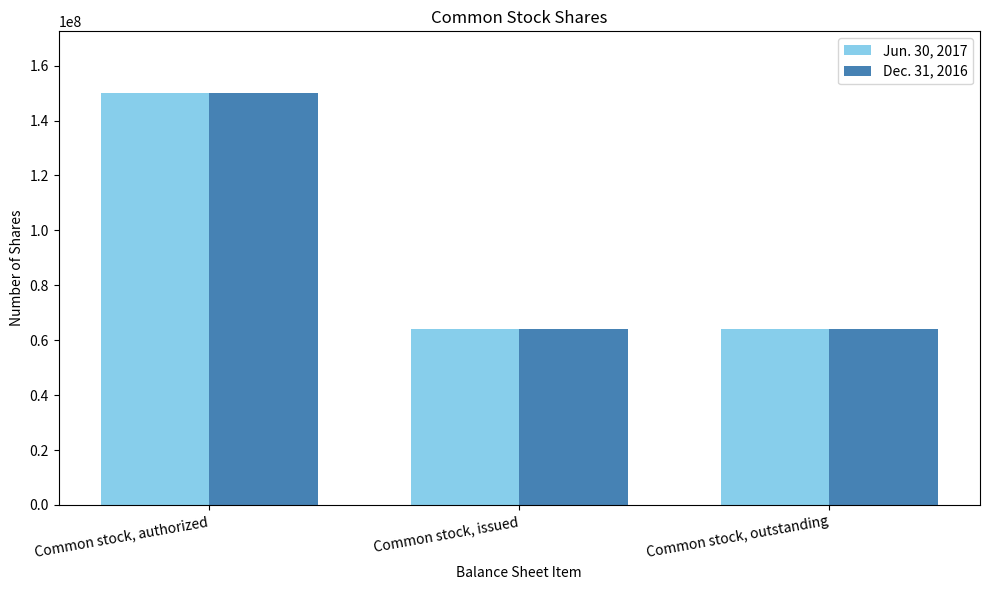

How many data points does each series have?

3